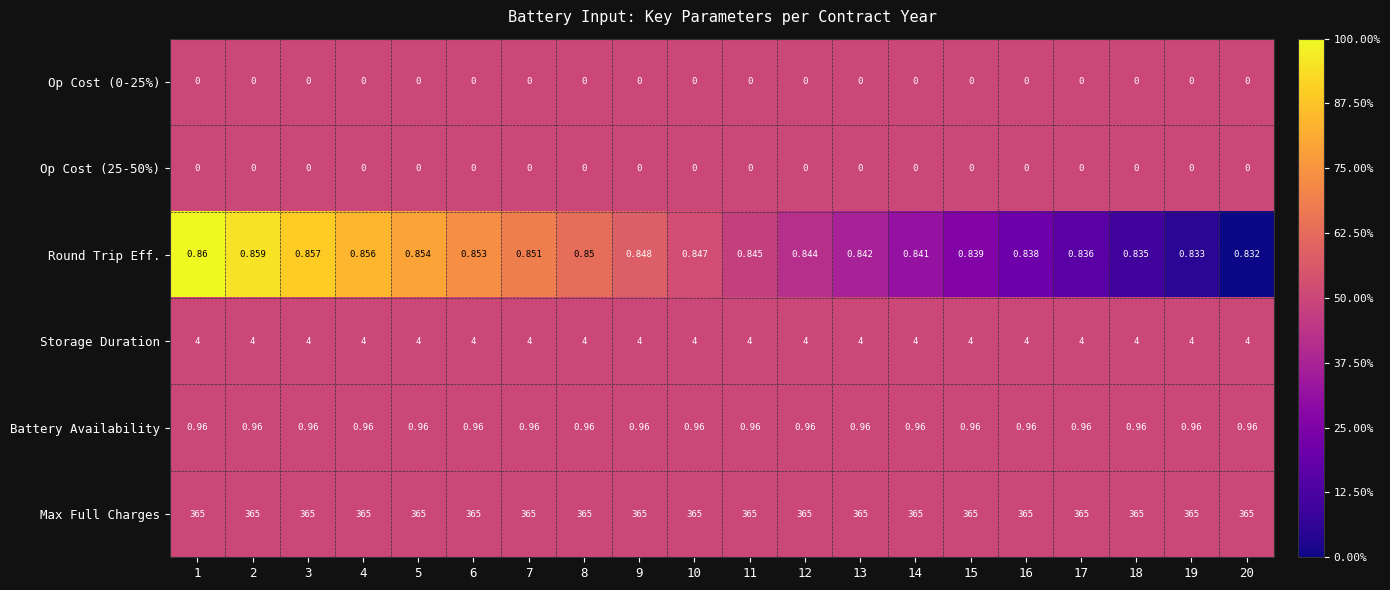

Which series has the largest total across all categories?

Max Full Charges